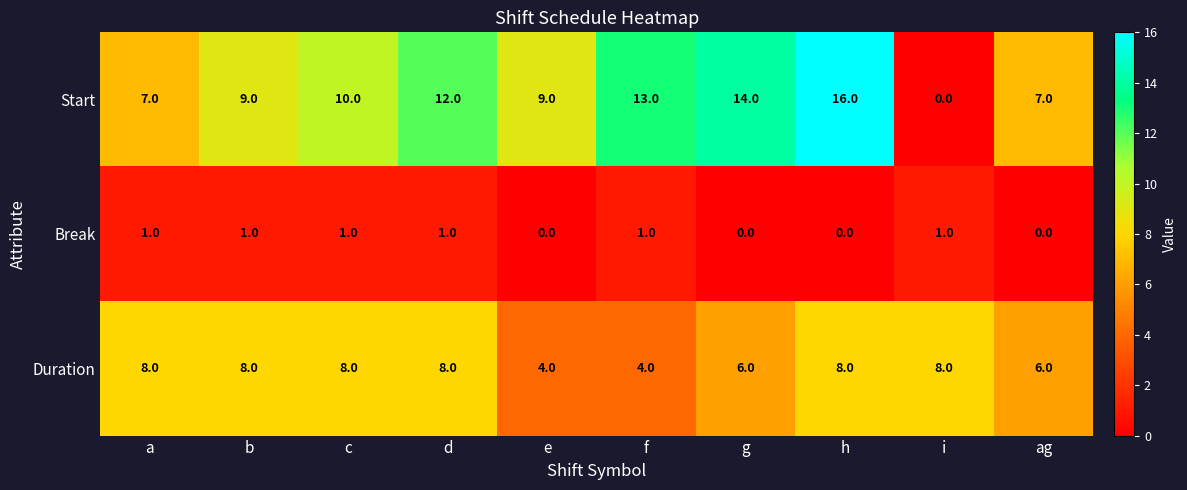

Reading left to right, extract all data points from this chart.

Start: a=7	b=9	c=10	d=12	e=9	f=13	g=14	h=16	i=0	ag=7
Break: a=1	b=1	c=1	d=1	e=0	f=1	g=0	h=0	i=1	ag=0
Duration: a=8	b=8	c=8	d=8	e=4	f=4	g=6	h=8	i=8	ag=6